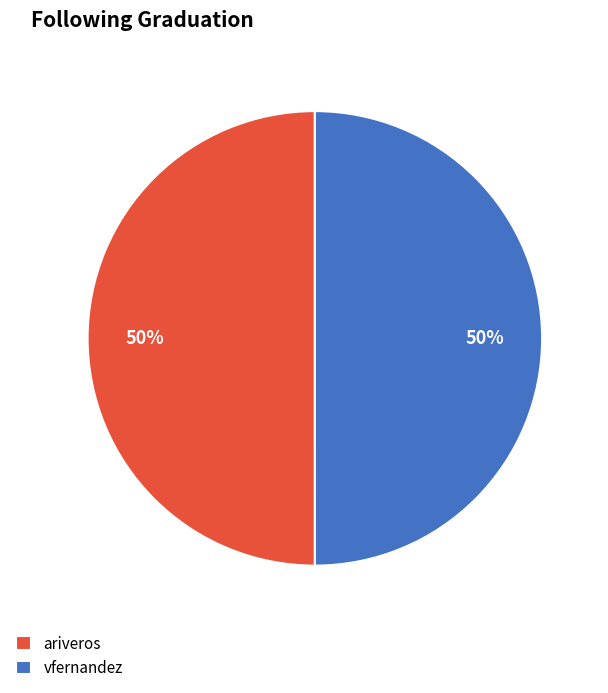

Approximately how many times larger is the value at ariveros compared to vfernandez?

1.0